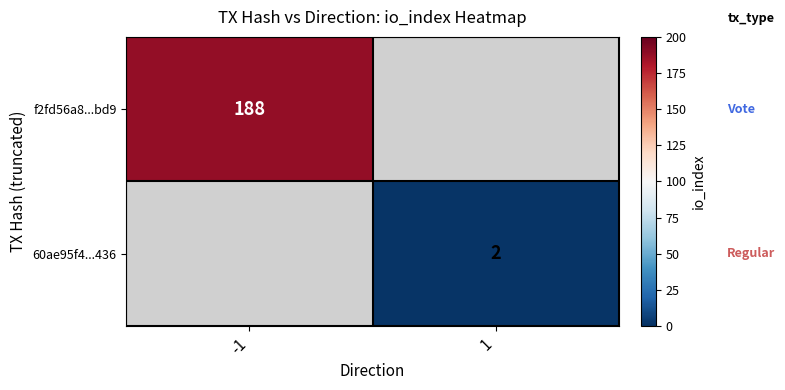

The value of f2fd56a8...bd9 at -1 is 299. True or false?

False